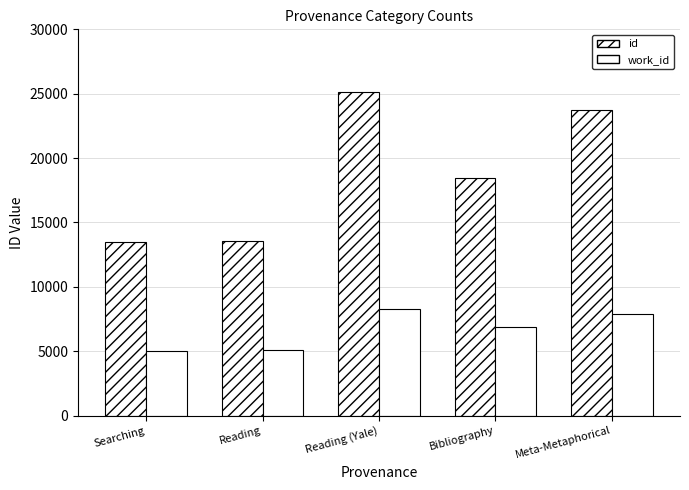

How many groups of bars are there?

5